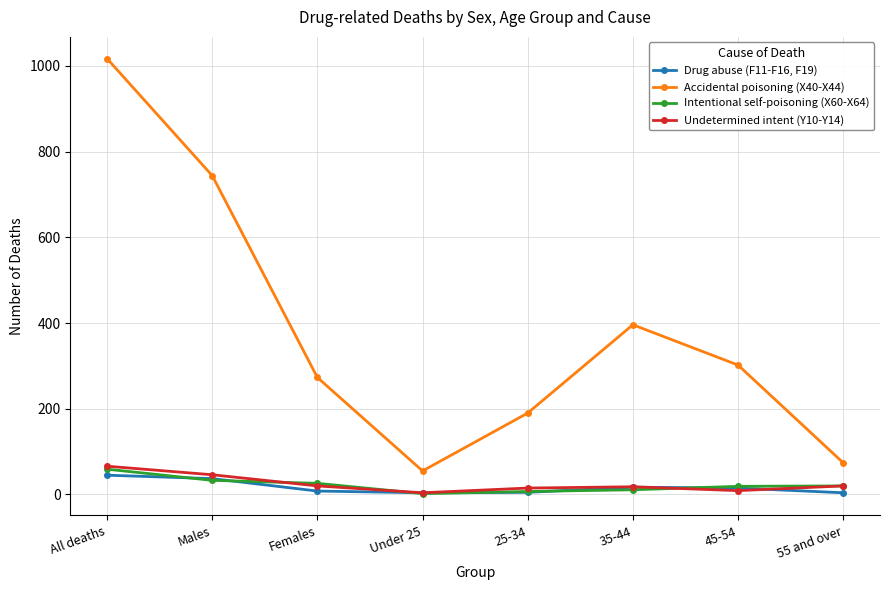

Between Under 25 and 45-54, which series saw the biggest shift?

Accidental poisoning (X40-X44)